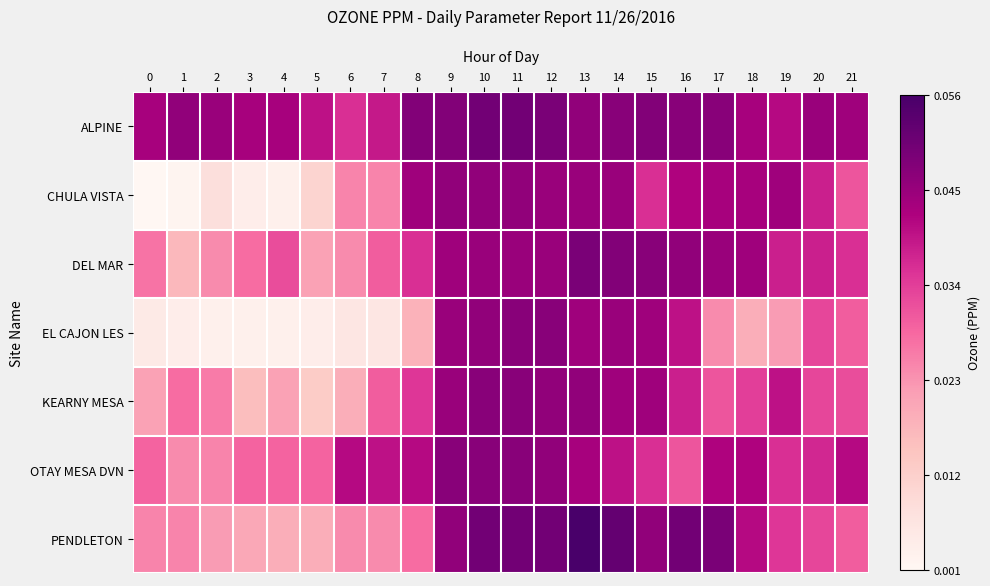

Which series changed the most between 1 and 11?

CHULA VISTA